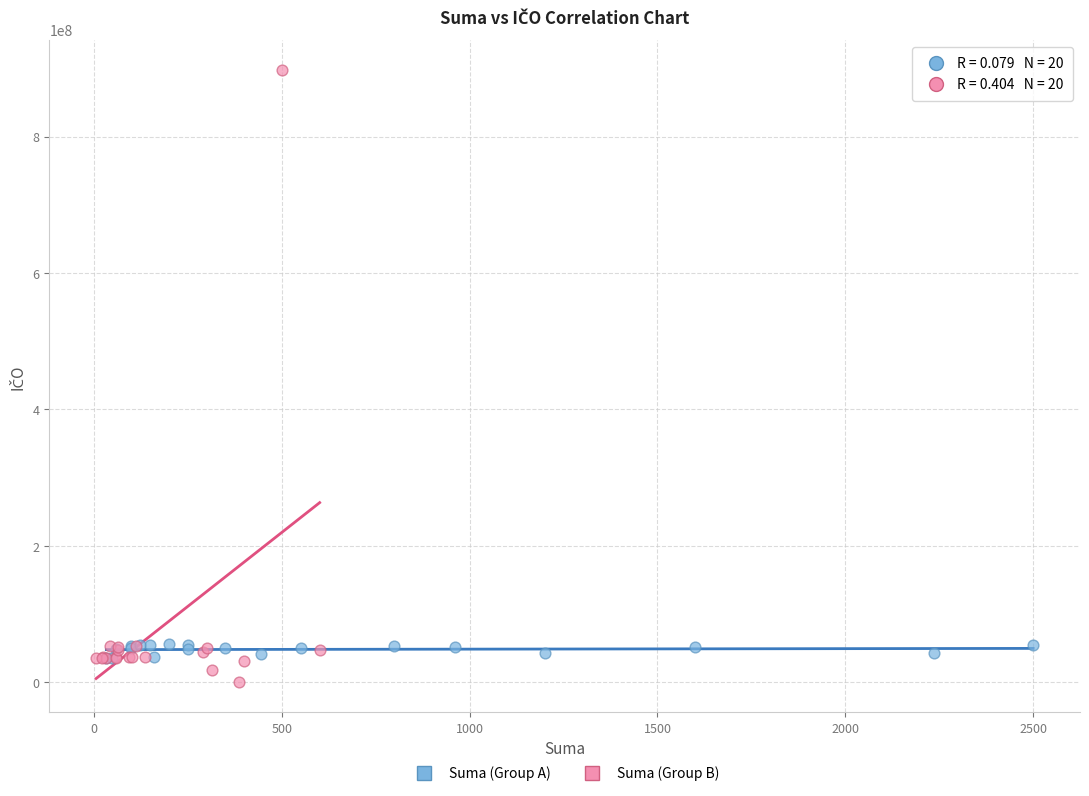

Which series reaches the maximum Y coordinate?

Suma (Group B)